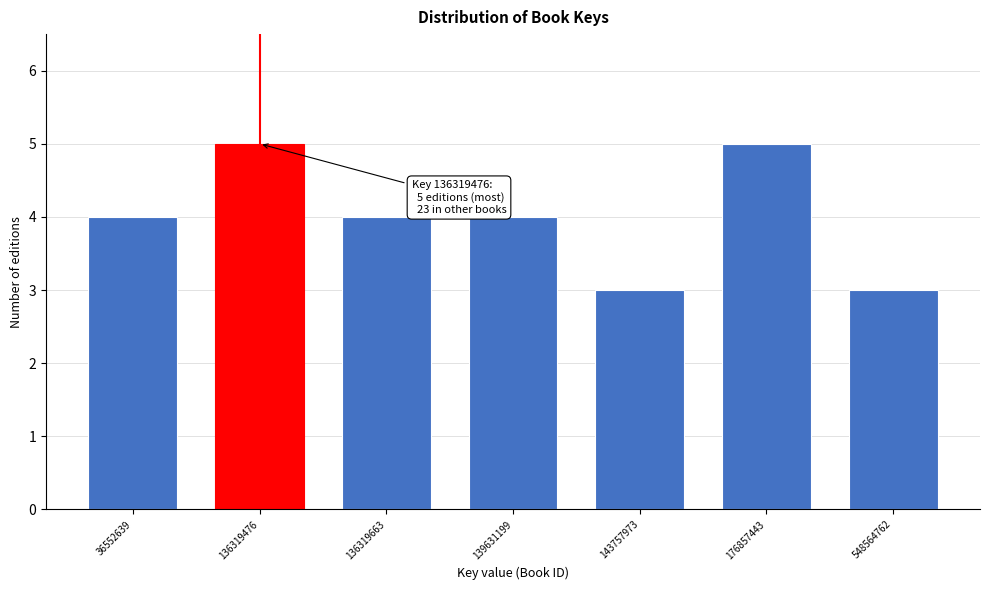

Reading left to right, extract all data points from this chart.

4	5	4	4	3	5	3